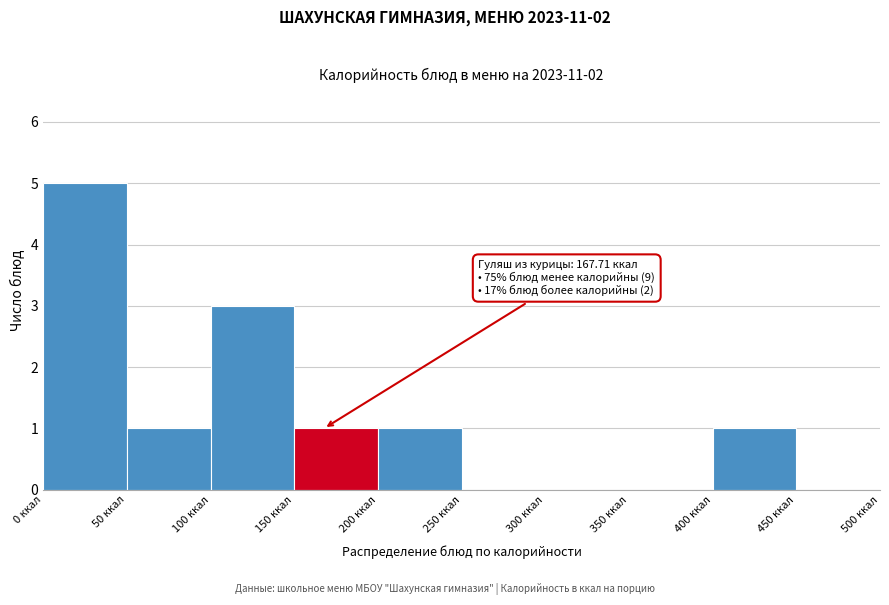

Over which range of the x-axis is the bar tallest?

0 to 50